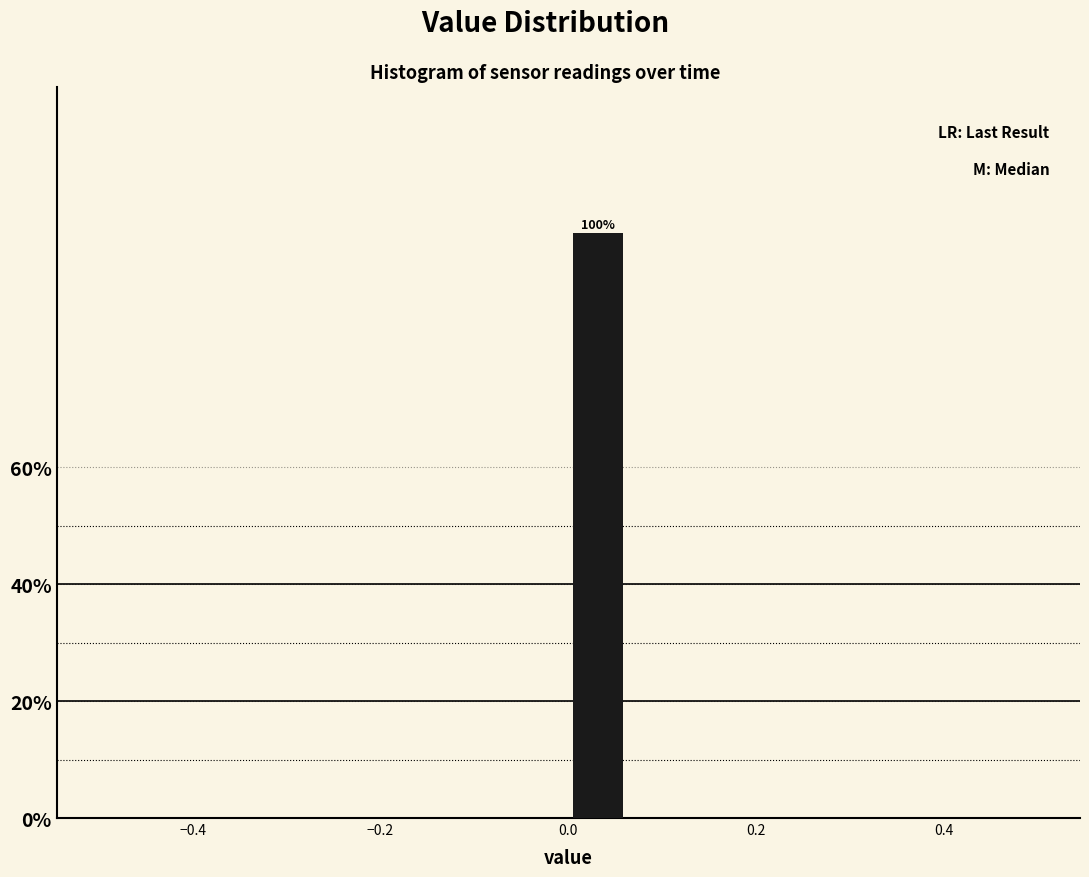

Read against the x-axis, roughly where is the centre of the tallest bar?

0.04